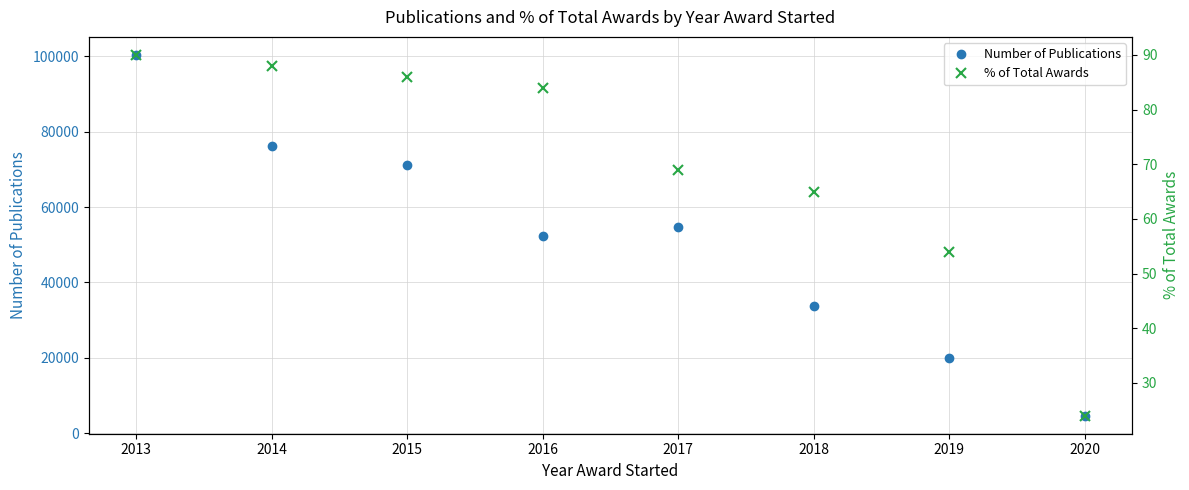

Where is the first local minimum for Number of Publications?

2016